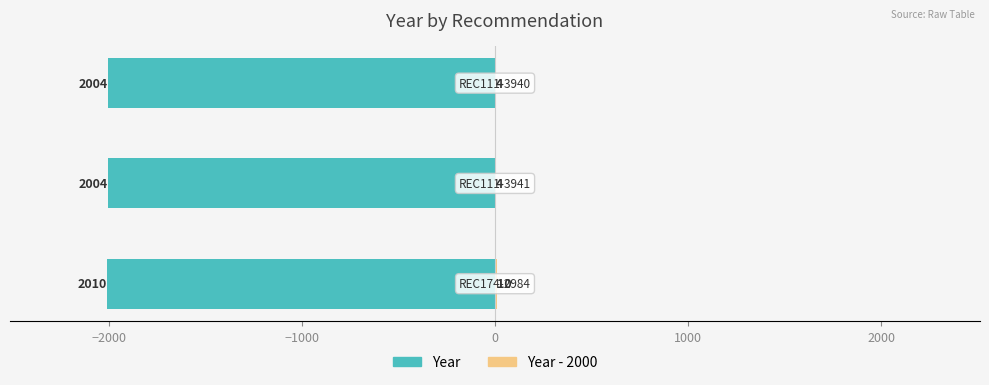

The value of Year - 2000 at −3000 is 6. True or false?

False